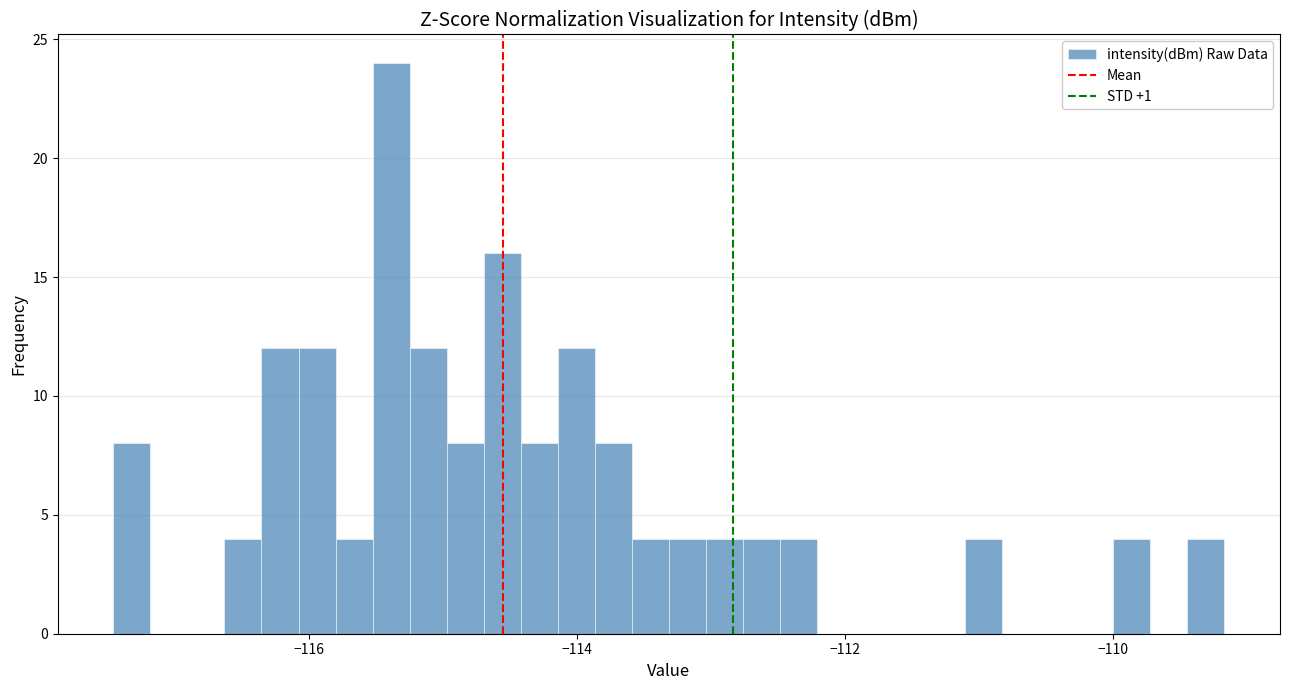

Around what value on the x-axis is the tallest bar? Give the approximate position of its centre, as read against the axis.

-115.4